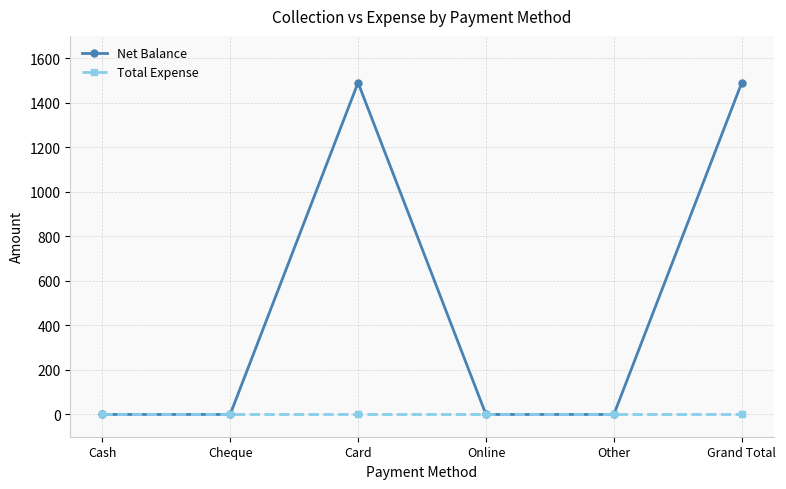

How many interior local peaks does the Net Balance series have?

1